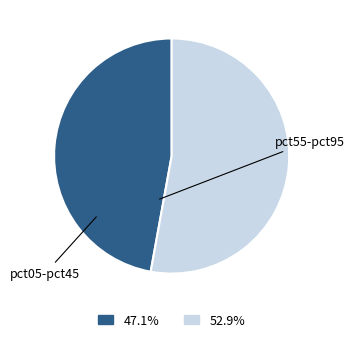

Does any single category account for the majority?

Yes